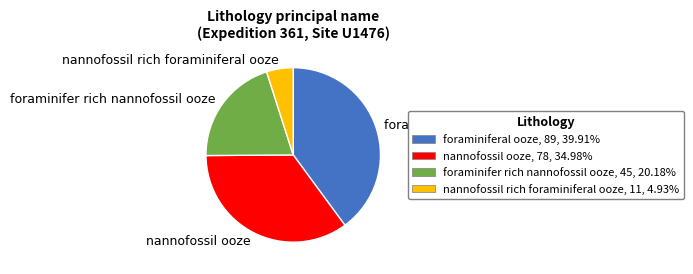

Which has a higher value, nannofossil ooze or foraminiferal ooze?

foraminiferal ooze